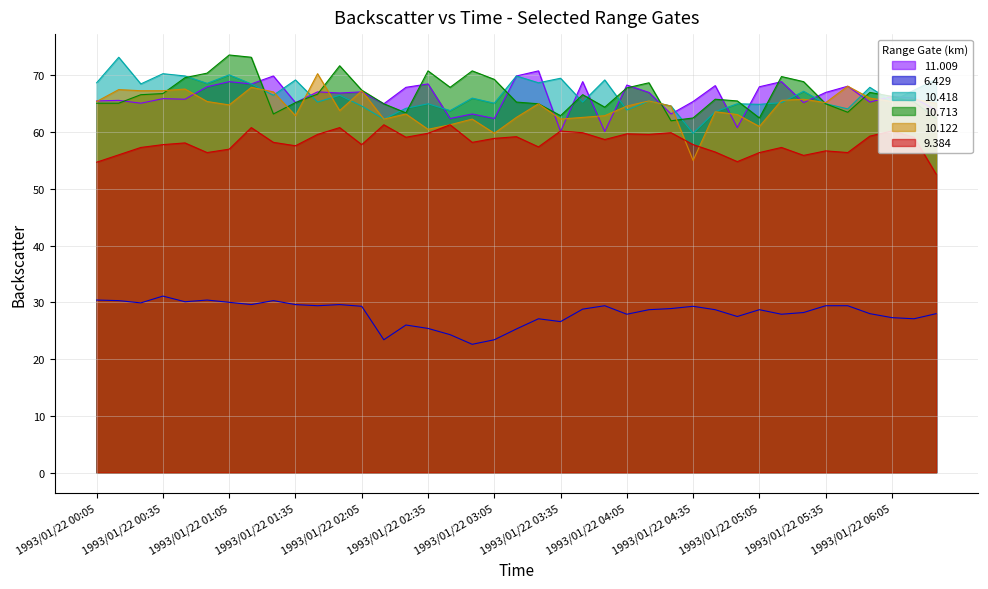

Between 1993/01/22 02:05 and 1993/01/22 05:45, which series saw the biggest shift?

10.713